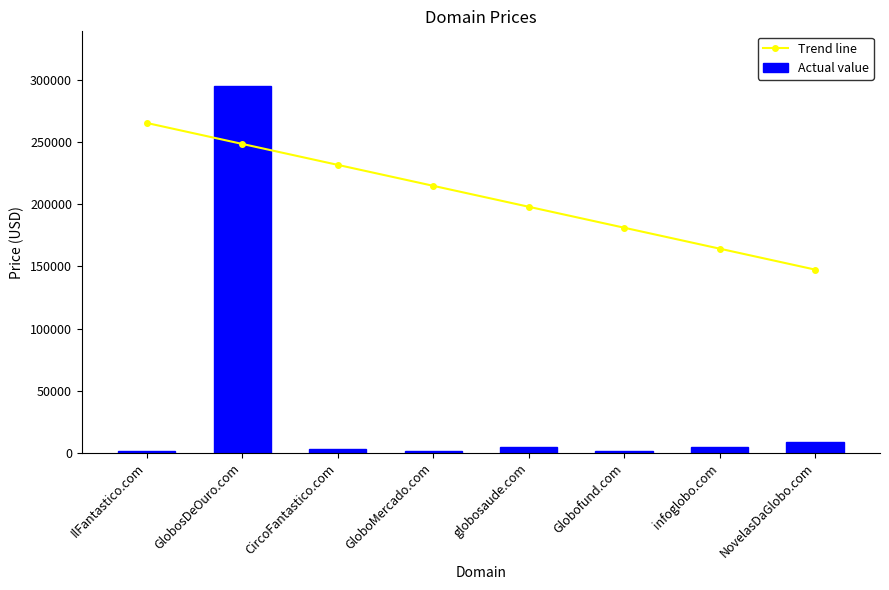

Reading left to right, list all the values displayed in this chart.

Trend line: IlFantastico.com=265399.2	GlobosDeOuro.com=248548.5	CircoFantastico.com=231697.7	GloboMercado.com=214847.0	globosaude.com=197996.2	Globofund.com=181145.5	infoglobo.com=164294.7	NovelasDaGlobo.com=147444.0
Actual value: IlFantastico.com=1888.0	GlobosDeOuro.com=294888.0	CircoFantastico.com=2888.0	GloboMercado.com=1888.0	globosaude.com=4888.0	Globofund.com=1888.0	infoglobo.com=4888.0	NovelasDaGlobo.com=8888.0